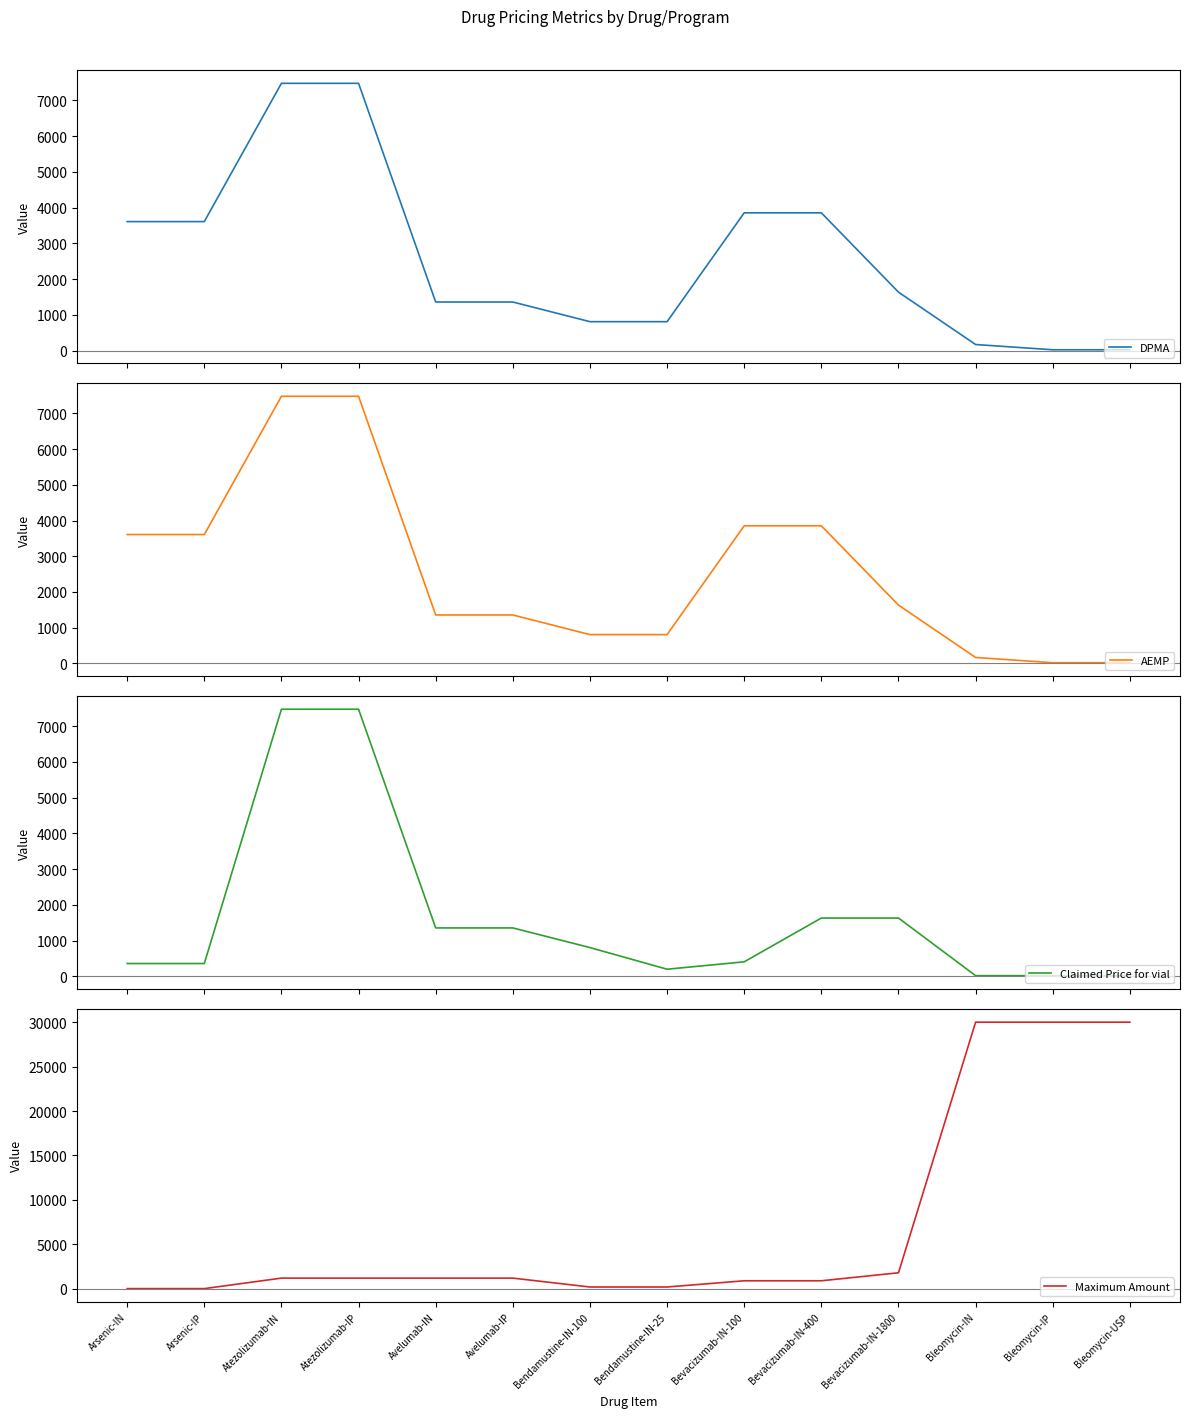

At how many categories does at least one series exceed 22819?

3